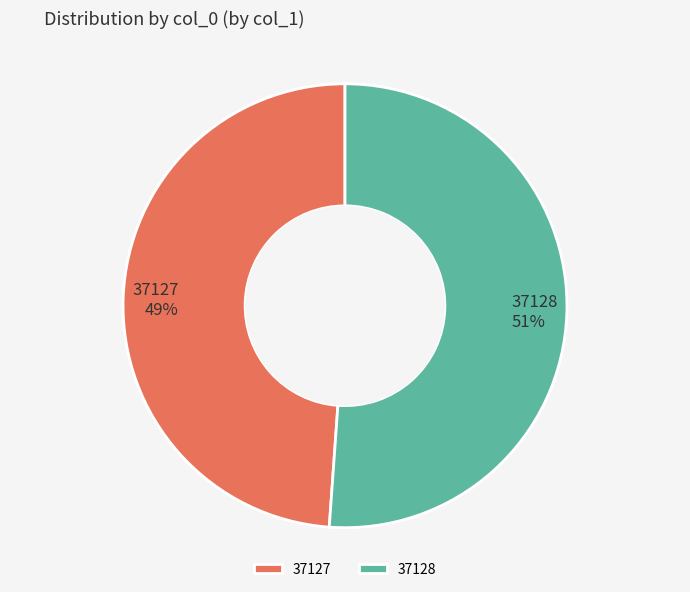

Combined, do 37128 51% and 37127 49% account for over 50%?

Yes